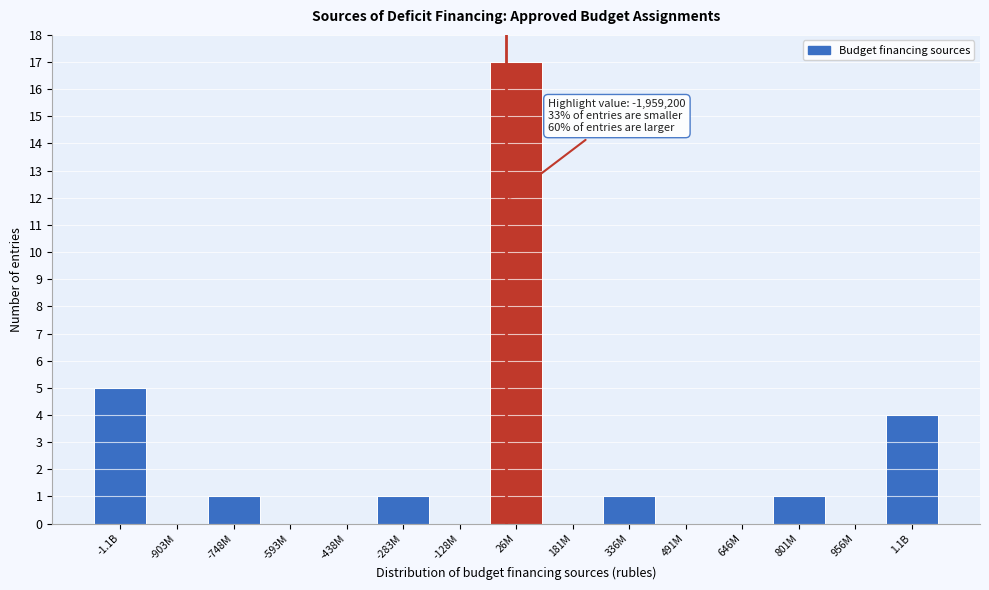

Reading left to right, extract all data points from this chart.

-1.1B=5	-903M=0	-748M=1	-593M=0	-438M=0	-283M=1	-128M=0	26M=17	181M=0	336M=1	491M=0	646M=0	801M=1	956M=0	1.1B=4